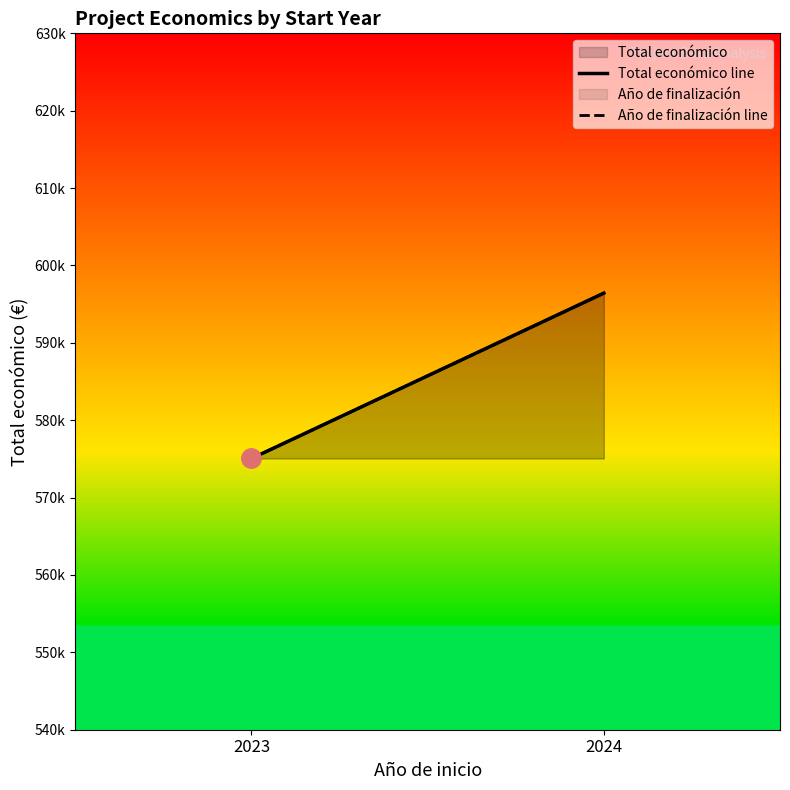

Read the Total económico line value at 2023.

575052.5